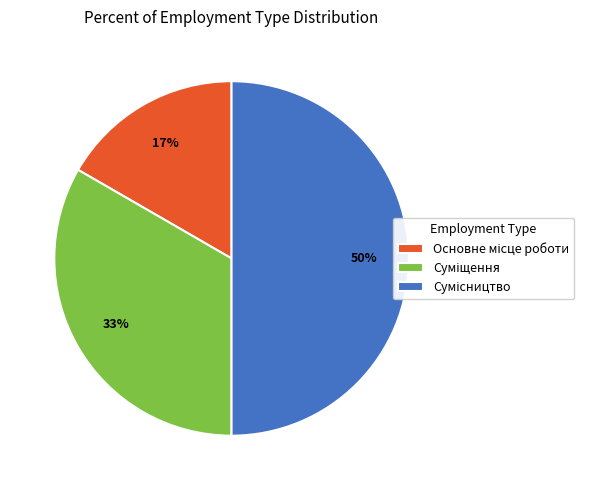

To the nearest percent, what is the average slice percentage?

33%